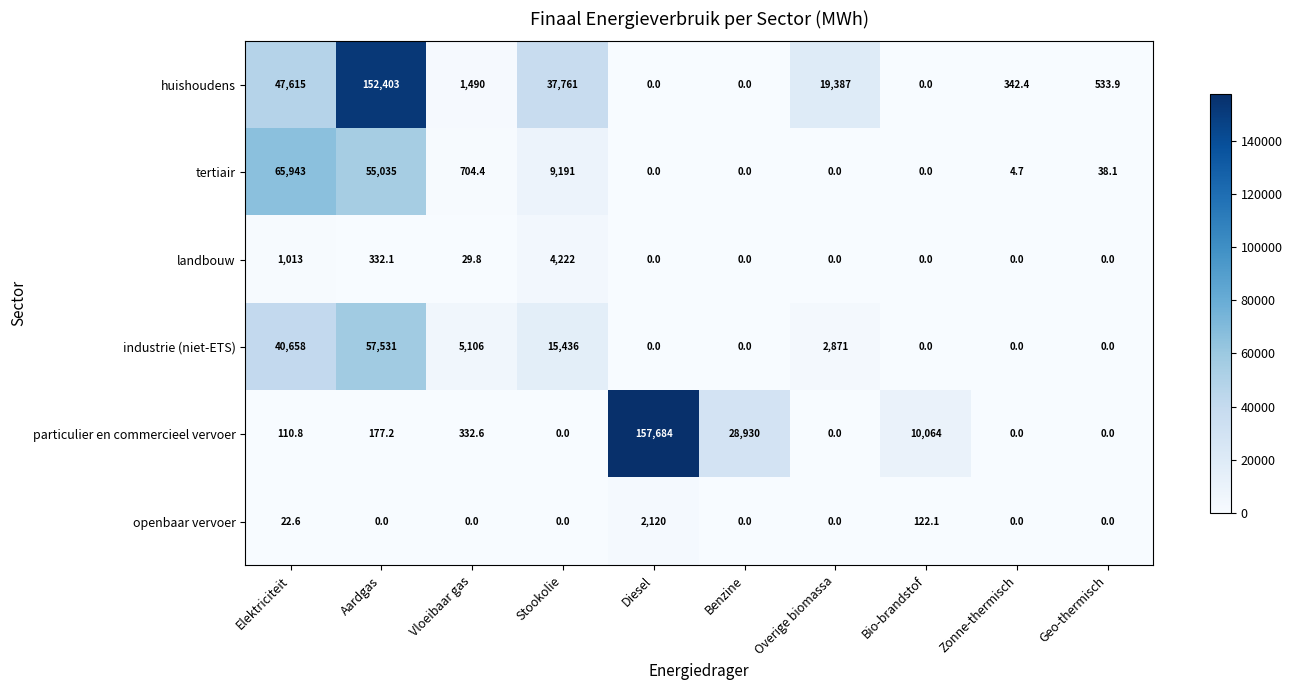

True or false: particulier en commercieel vervoer has a value of 458.9 at Vloeibaar gas.

False